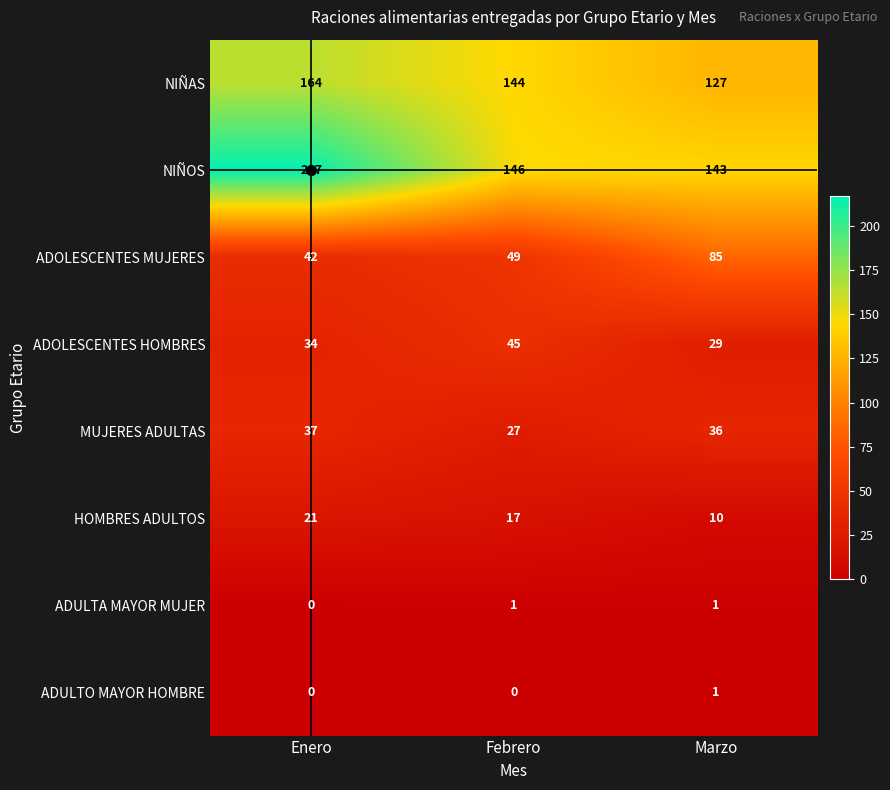

Which series has the largest total across all categories?

NIÑOS